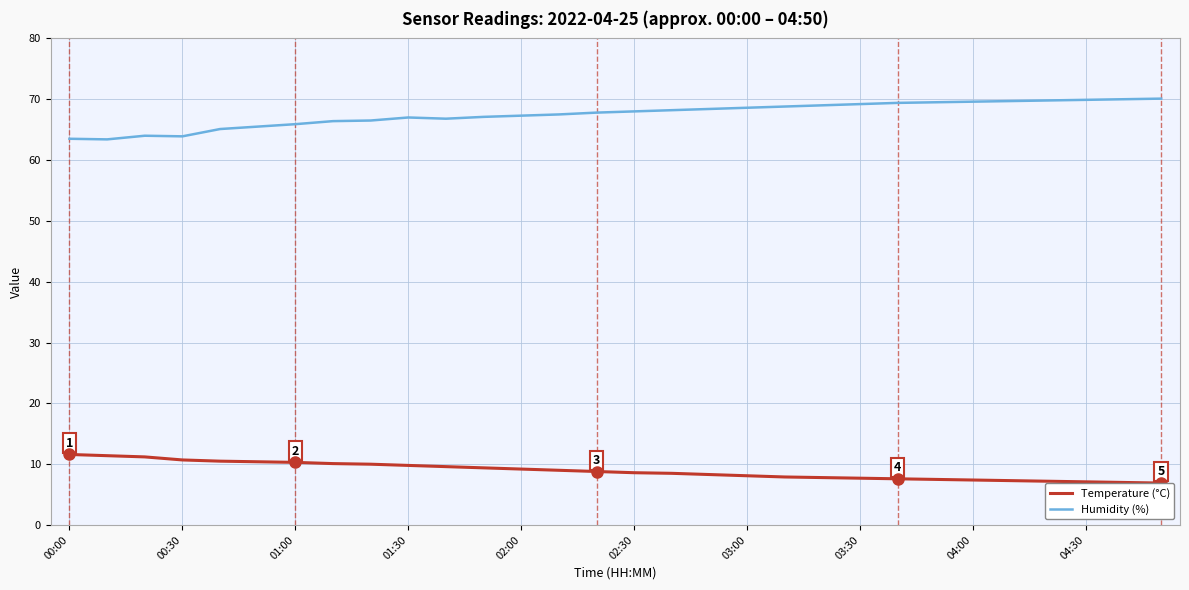

What is the difference between the maximum and minimum values in the Humidity (%) series?

6.7